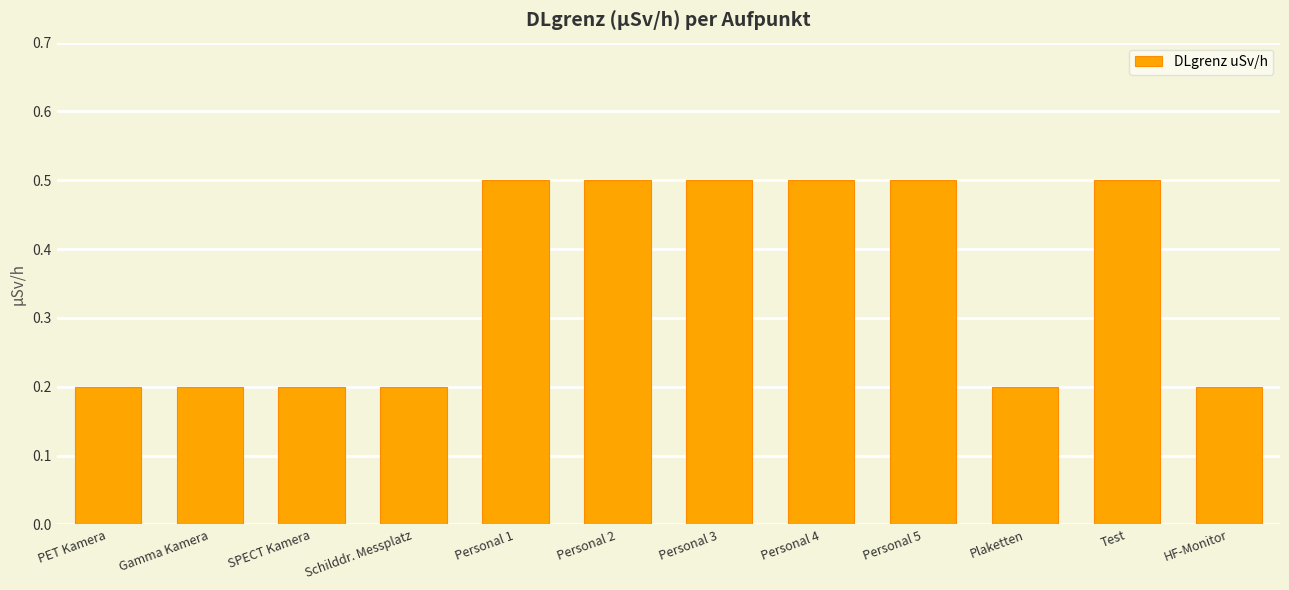

How many categories are shown in the chart?

12